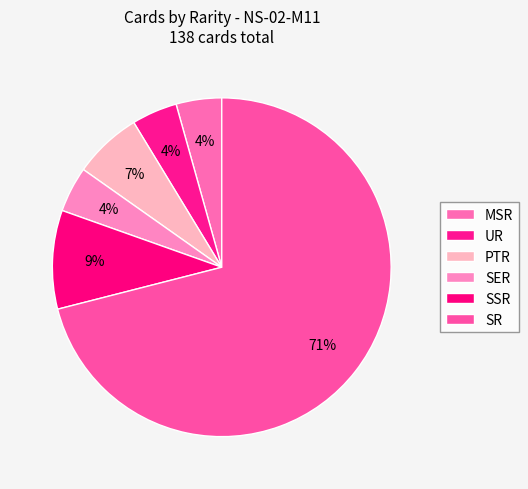

To the nearest percent, what percentage of the pie is SSR?

9%